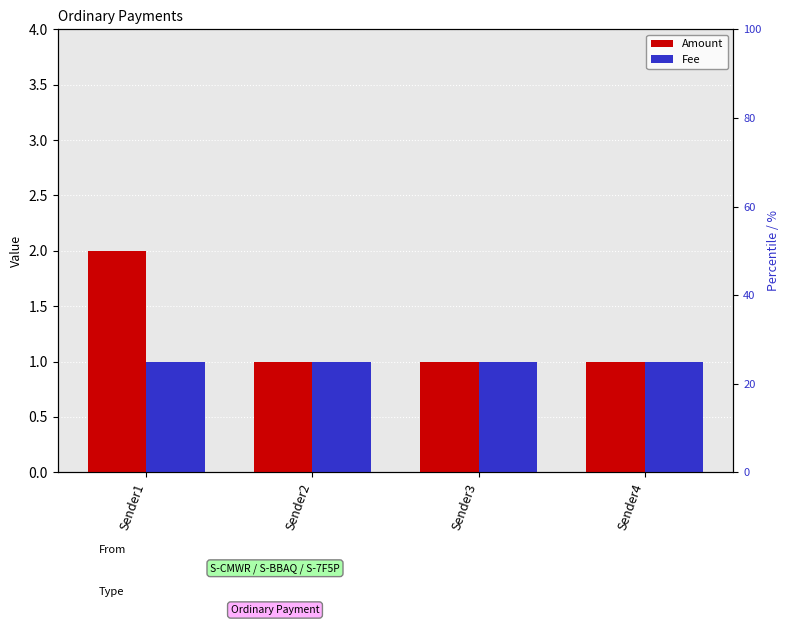

The Amount series shows 1 at Sender3. True or false?

True